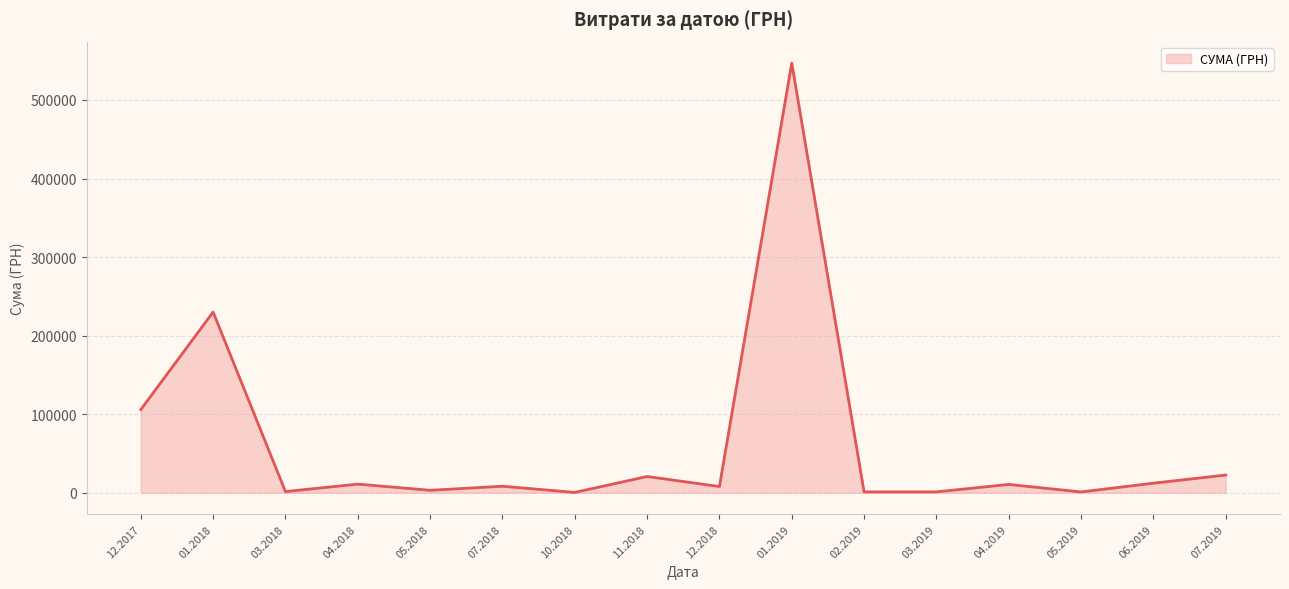

What is the change in value from 12.2017 to 01.2018?

+124209.3